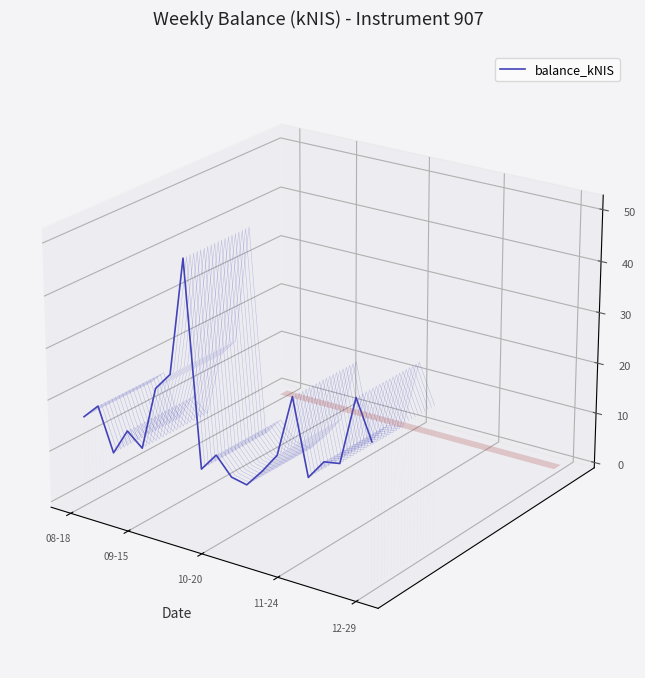

Does the chart display data point markers on the line(s)?

No